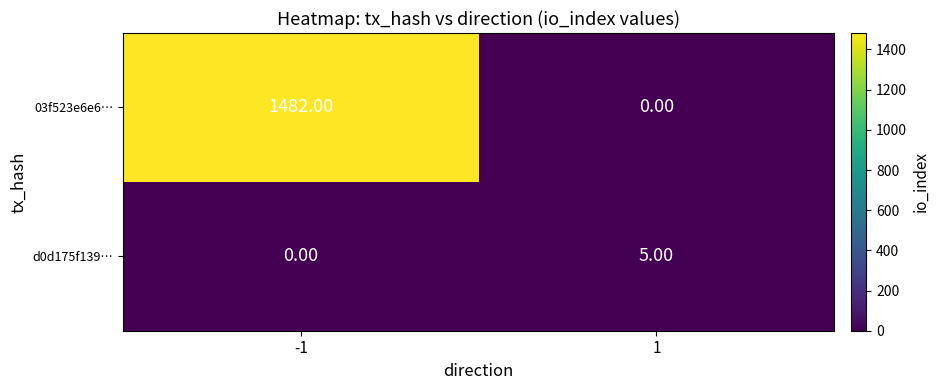

How many data points does each series have?

2